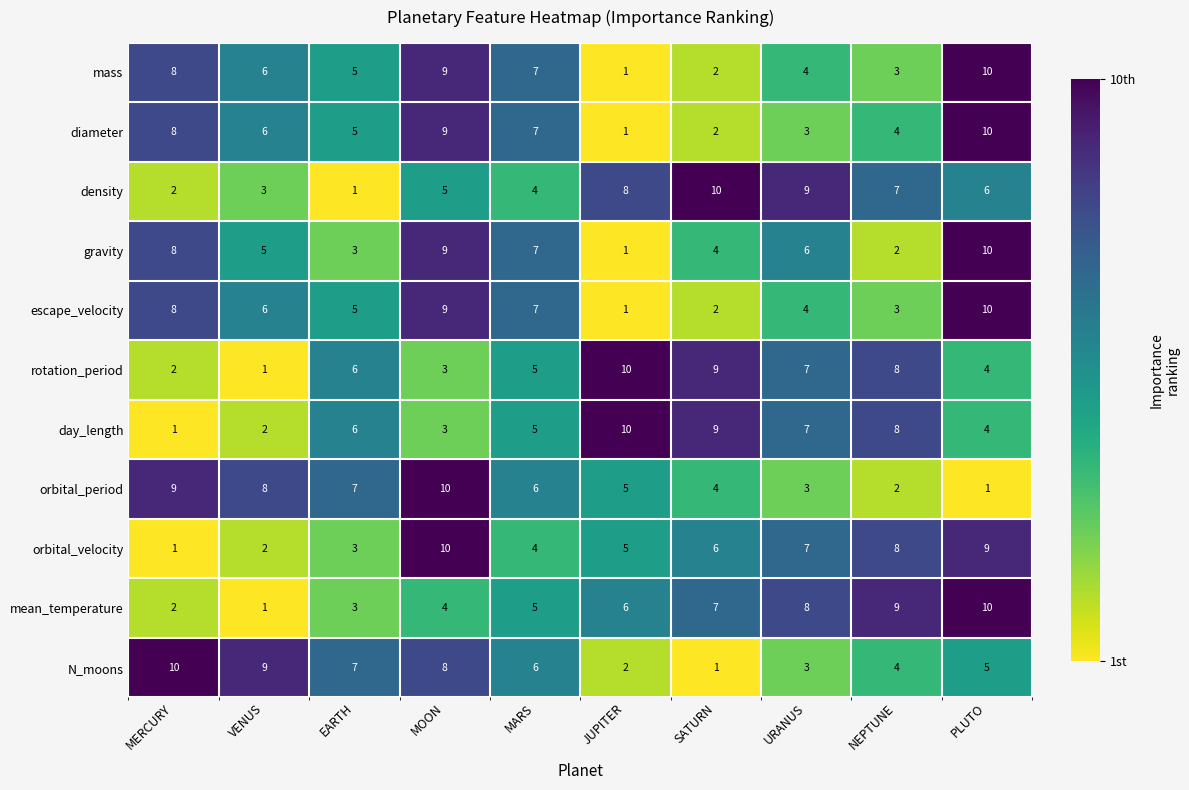

What is the greatest value displayed?

10